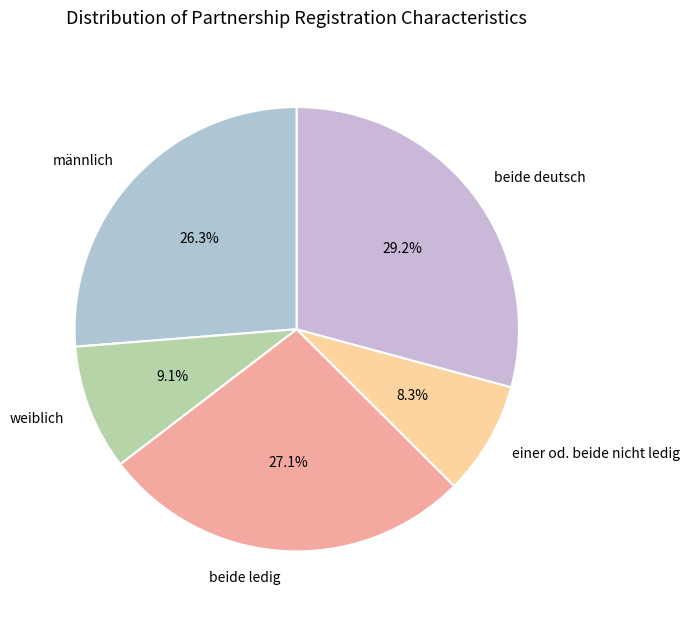

What is the ratio of the value at männlich to the value at beide ledig?

1.0